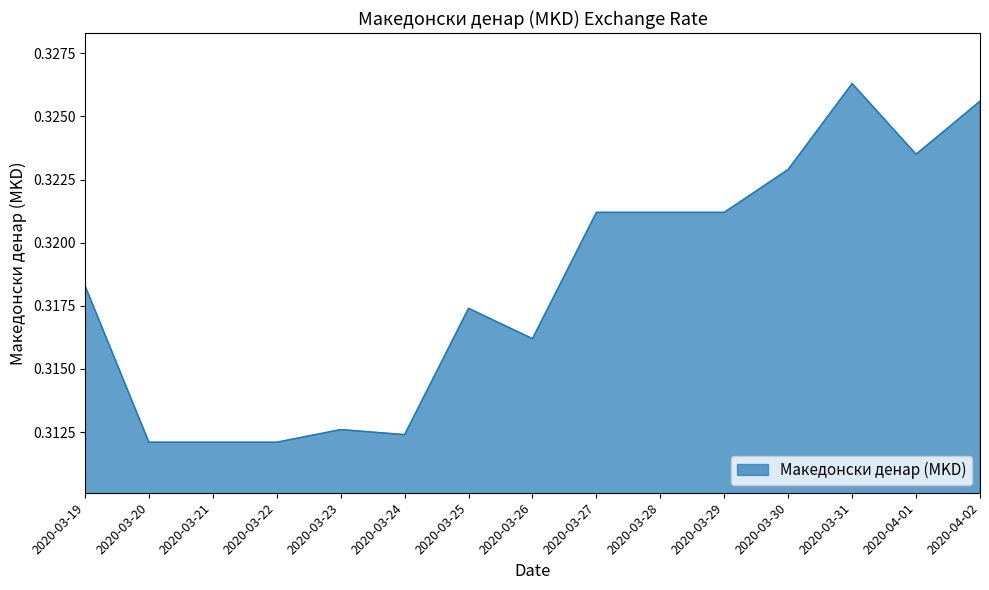

What position from the right is 2020-03-24?

10